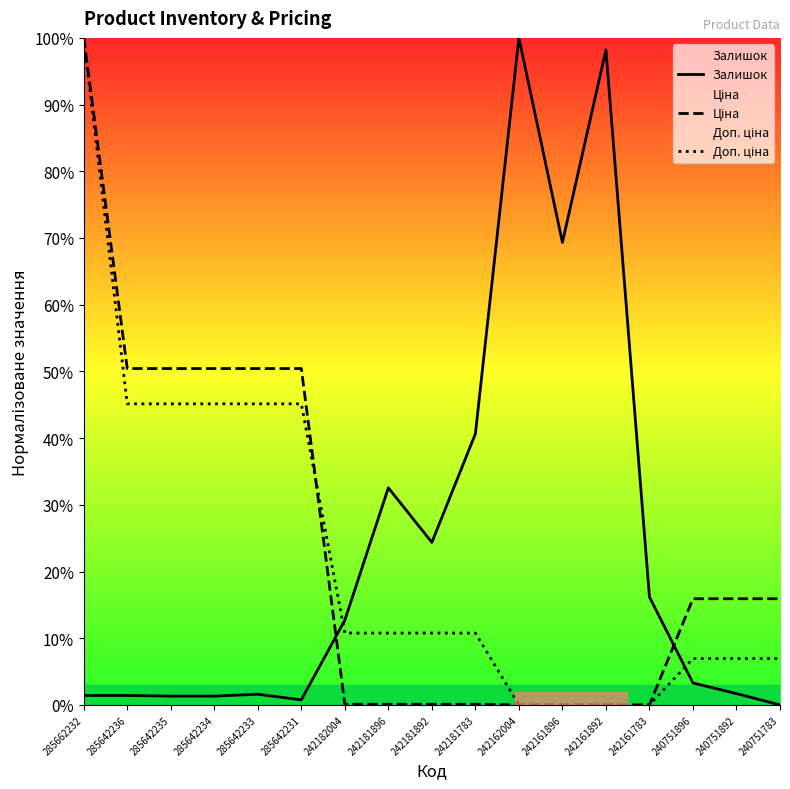

What is the average value of the Ціна series?

23.5